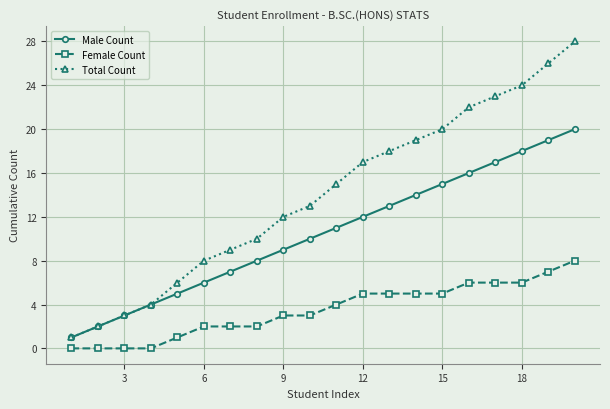

True or false: Male Count and Female Count intersect in this chart.

False